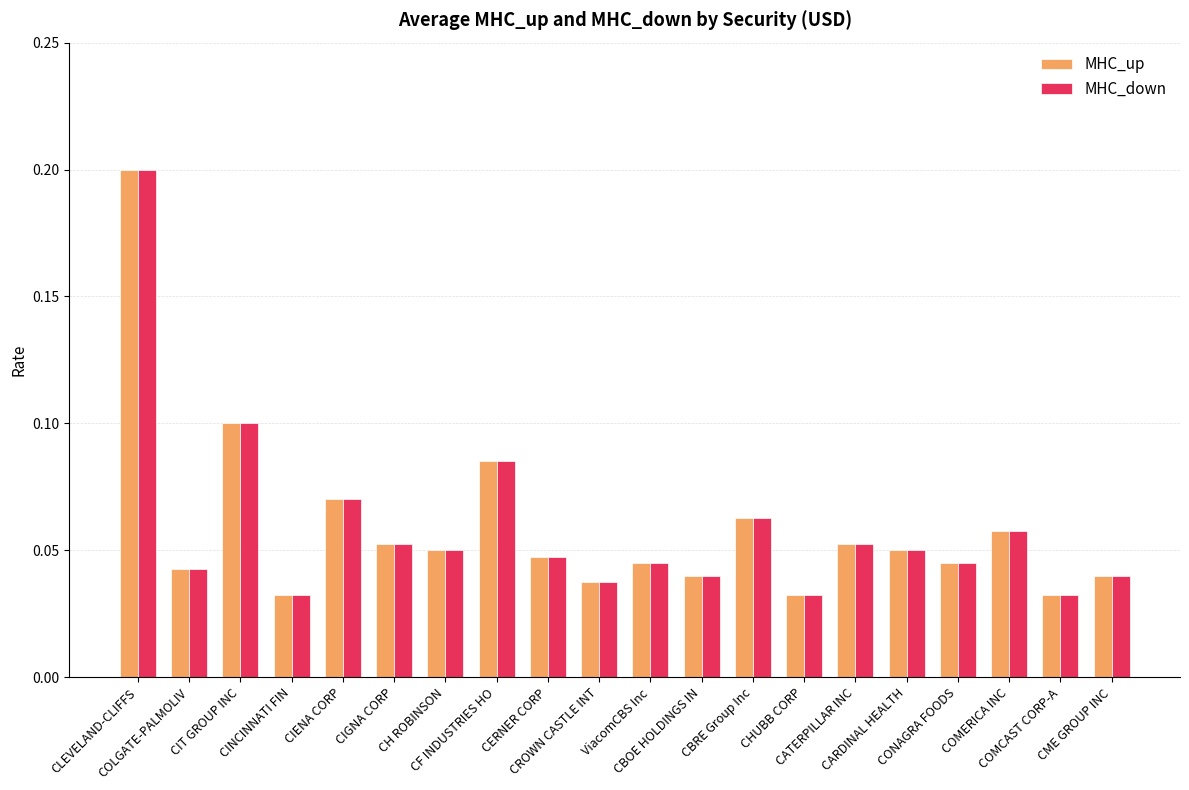

How many MHC_down values are between 0 and 1?

20